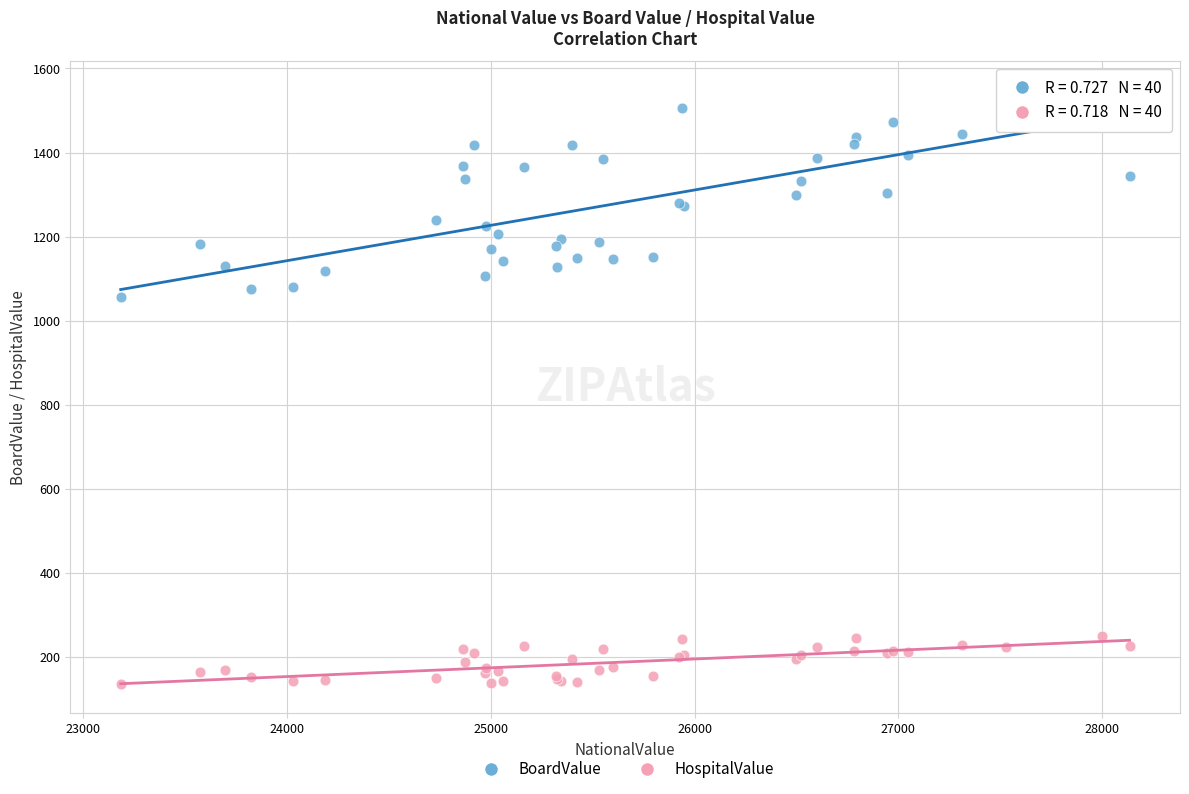

Which series has the largest Y range (max minus min)?

BoardValue